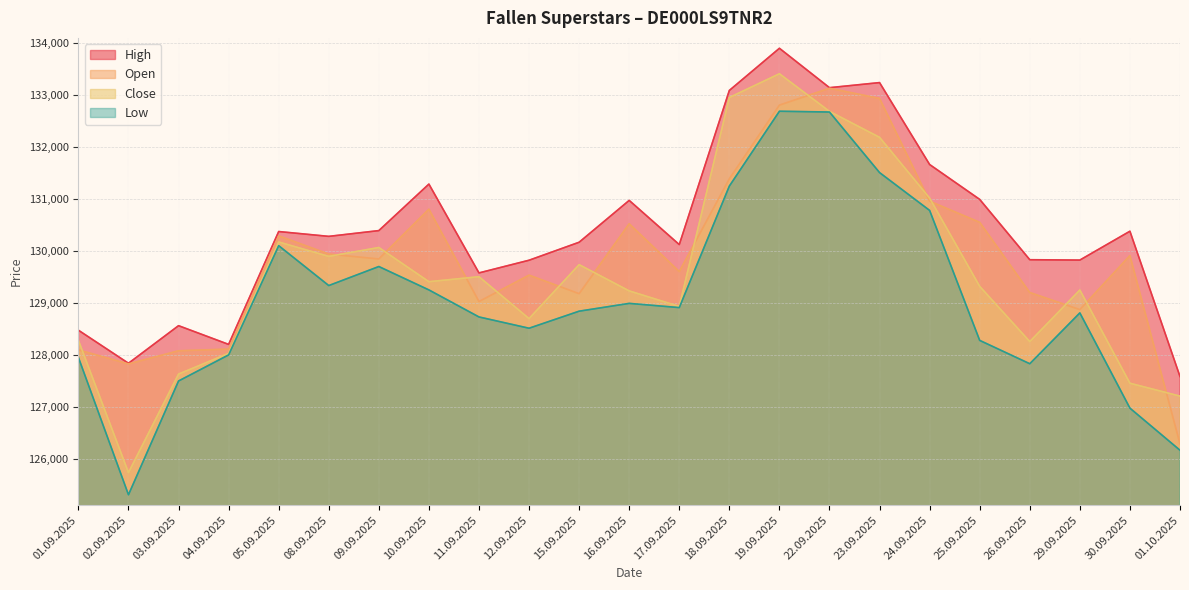

At which label does High reach its minimum?

01.10.2025